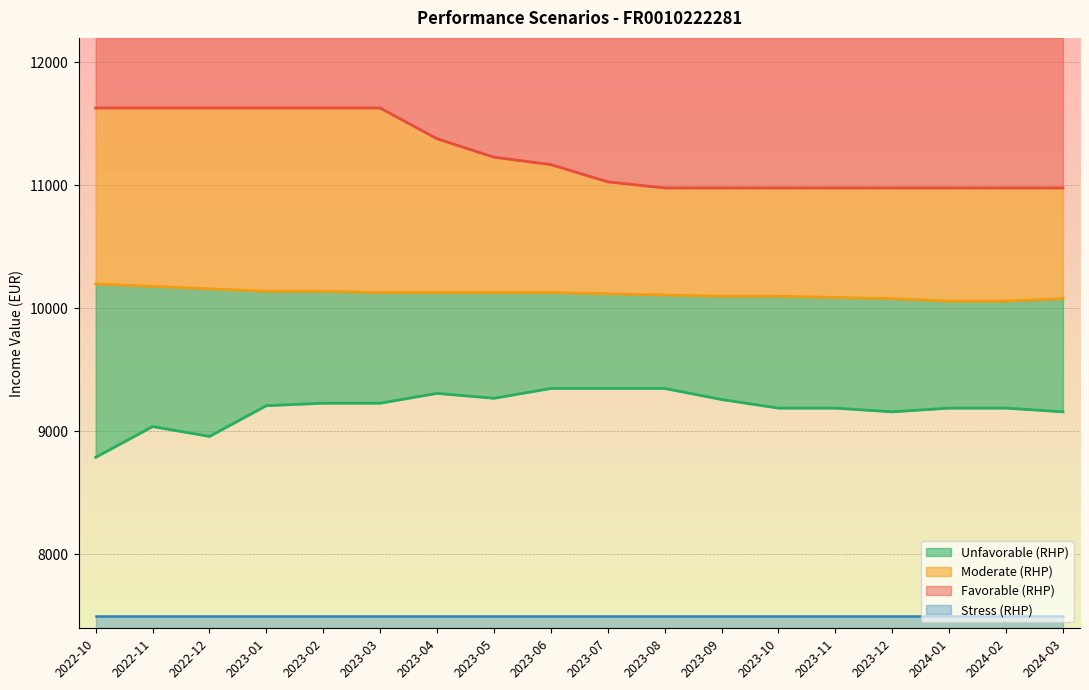

How many data points in IncomeValue_Mod_Rhp are less than 10130?

9